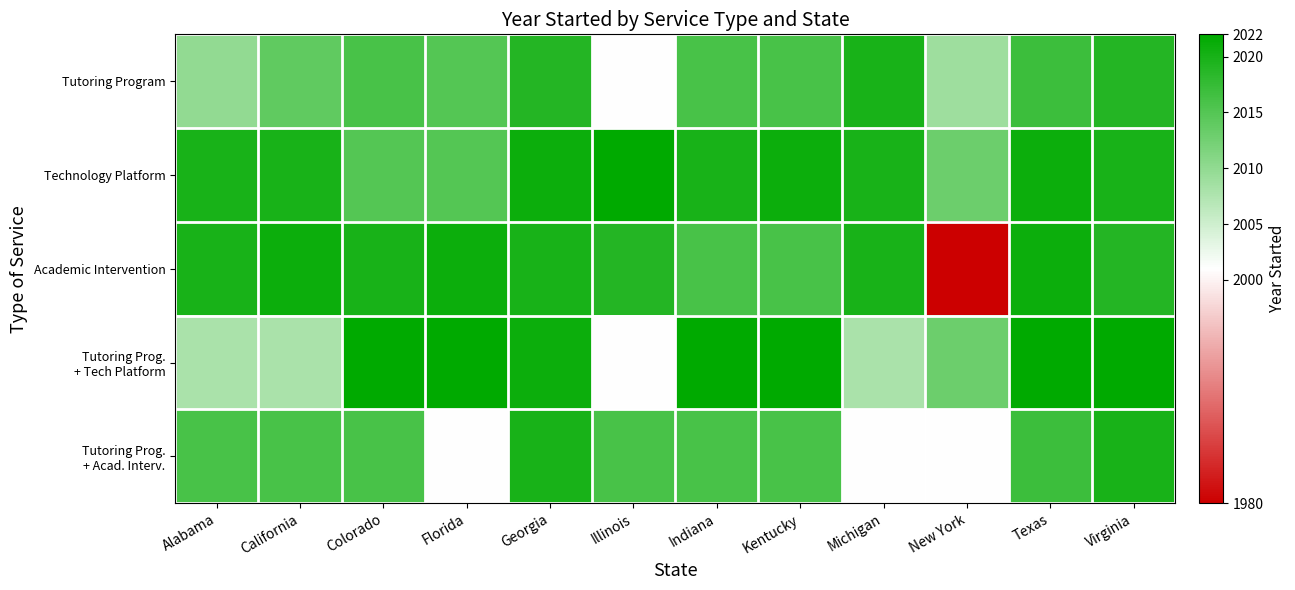

Which label corresponds to the largest value in the chart?

Illinois